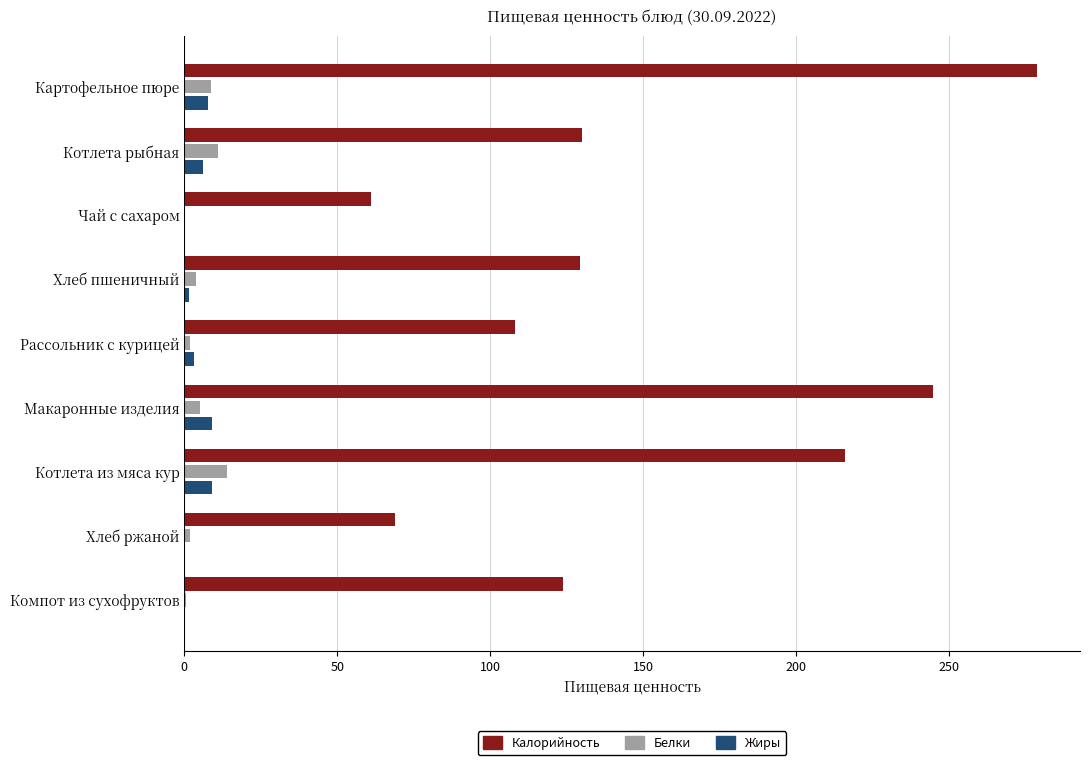

Which series has the largest range (max minus min)?

Калорийность